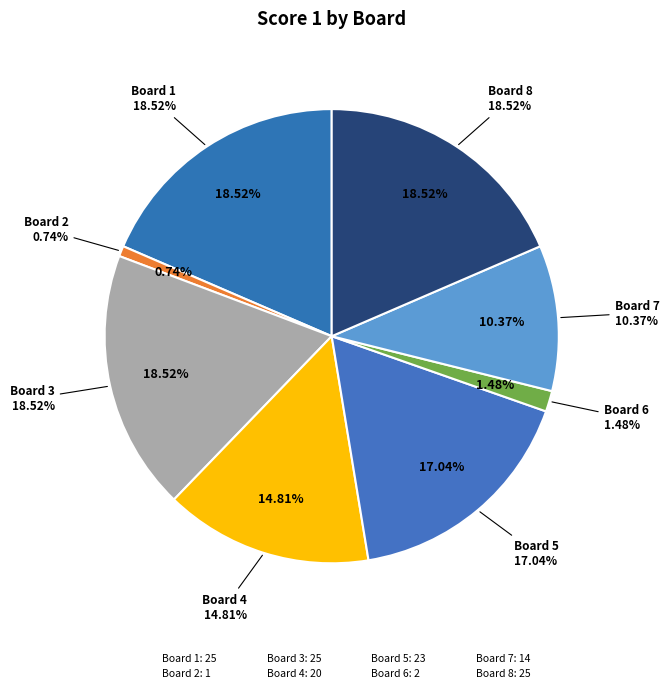

Which has a higher value, Board 1 or Board 2?

Board 1